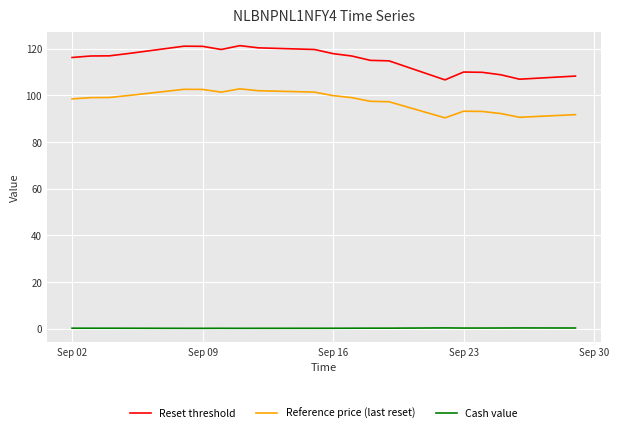

Which series has the largest total across all categories?

Reset threshold